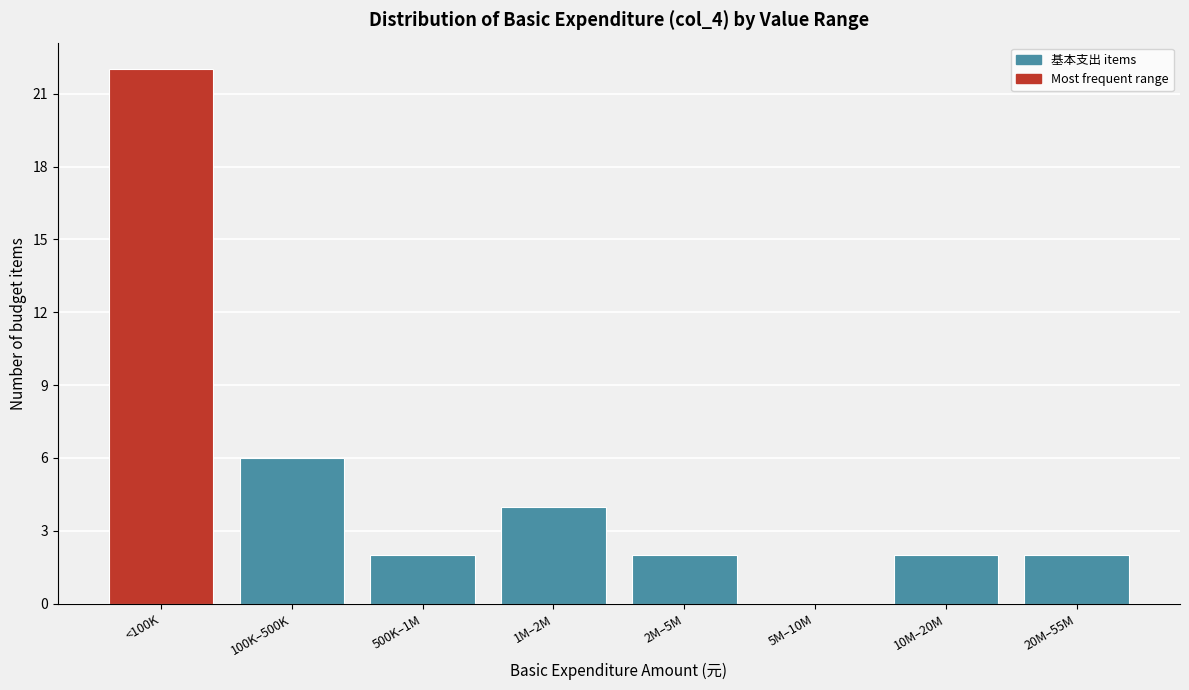

Reading left to right, transcribe all the data shown in this chart.

<100K=22	100K–500K=6	500K–1M=2	1M–2M=4	2M–5M=2	5M–10M=0	10M–20M=2	20M–55M=2